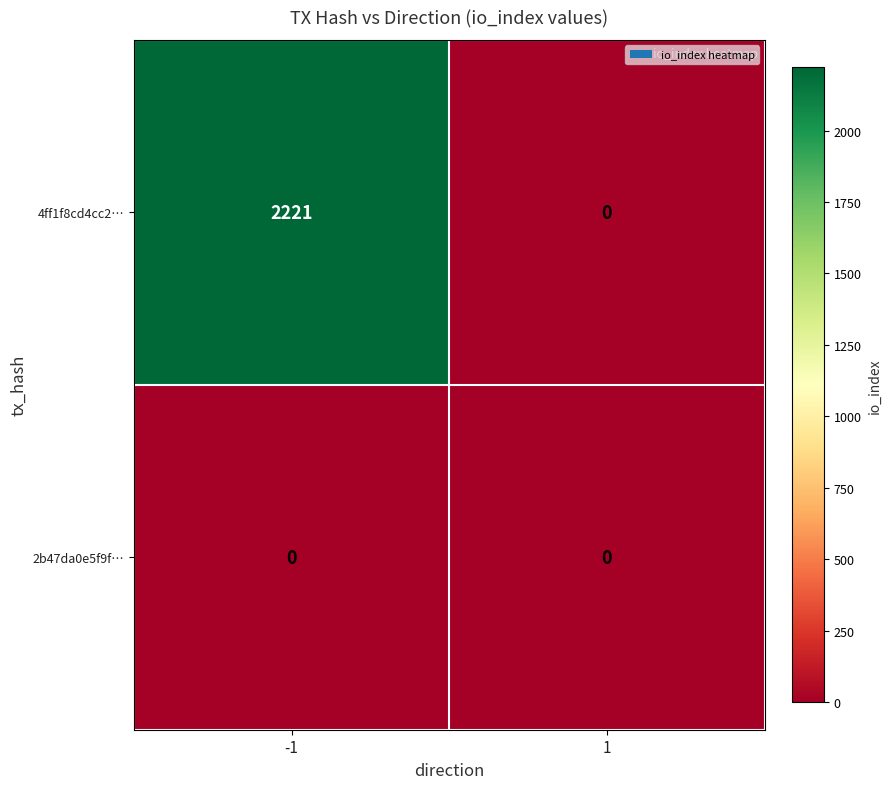

What is the total value across all series at -1?

2221